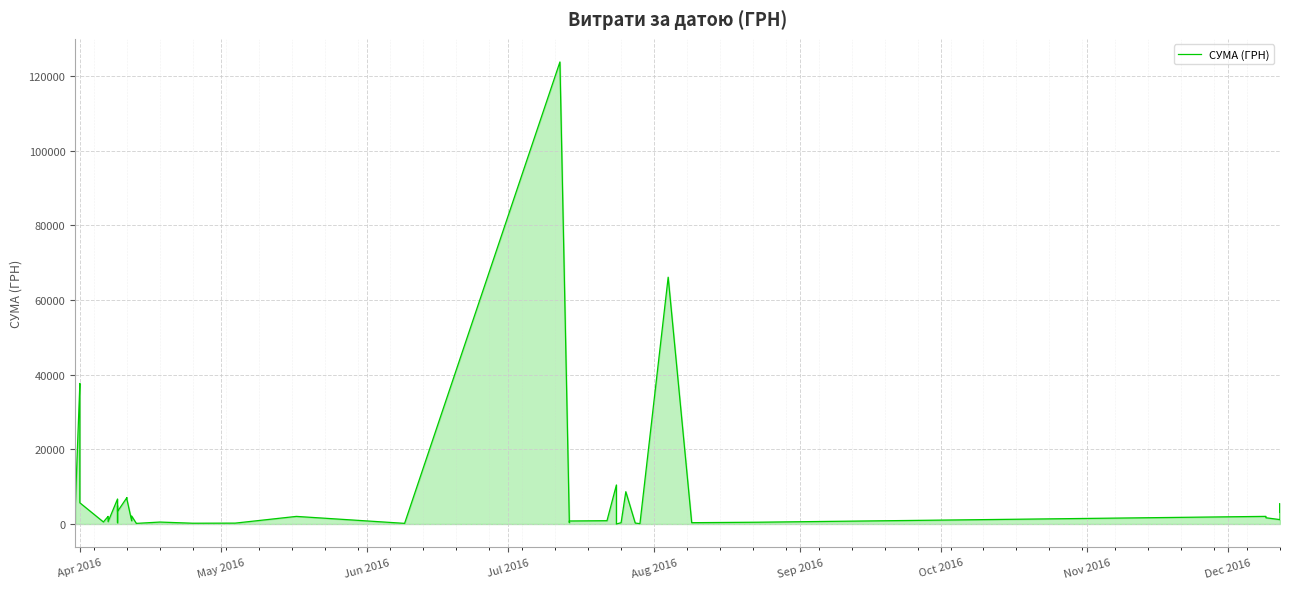

How many data points are above 1738?

19